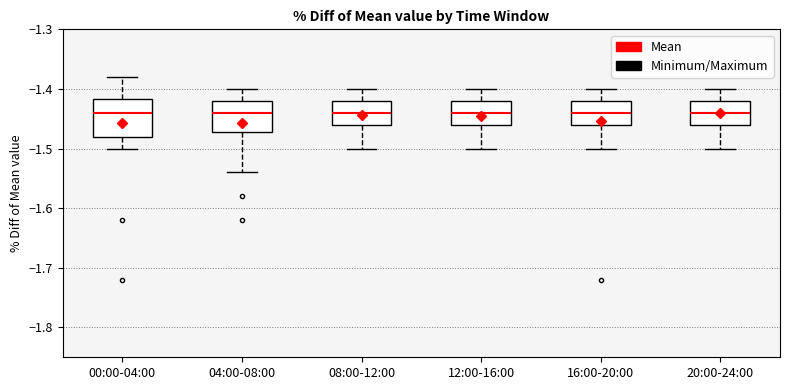

Reading left to right, read every box against the y-axis: the position of its median line, the range the box covers, and the ends of its whiskers. The values are not printed on the chart, so give them approximately, as read against the axis.

00:00-04:00: median -1.44, box -1.48 to -1.42, whiskers -1.50 to -1.38
04:00-08:00: median -1.44, box -1.47 to -1.42, whiskers -1.54 to -1.40
08:00-12:00: median -1.44, box -1.46 to -1.42, whiskers -1.50 to -1.40
12:00-16:00: median -1.44, box -1.46 to -1.42, whiskers -1.50 to -1.40
16:00-20:00: median -1.44, box -1.46 to -1.42, whiskers -1.50 to -1.40
20:00-24:00: median -1.44, box -1.46 to -1.42, whiskers -1.50 to -1.40